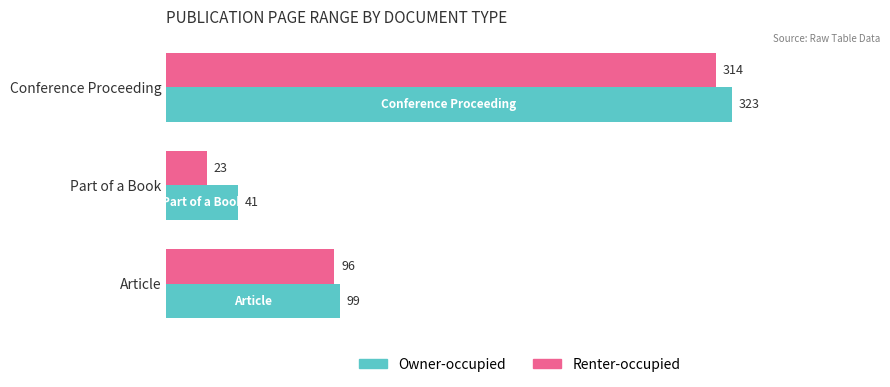

At which label is Owner-occupied closest to 182?

Article